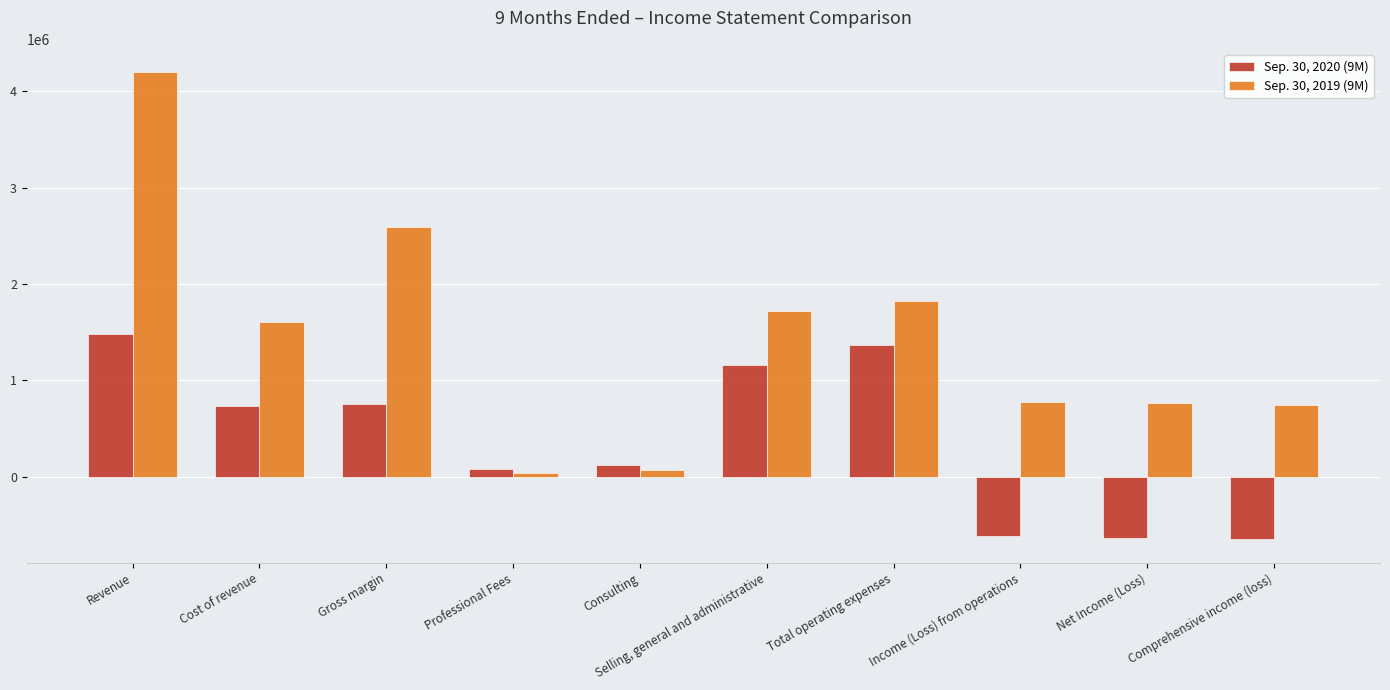

What is the label of the 2nd bar from the right?

Net Income (Loss)